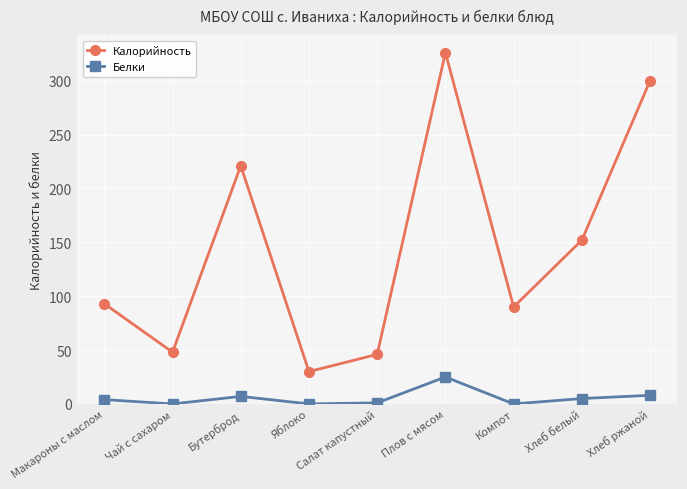

True or false: Белки and Калорийность intersect in this chart.

False